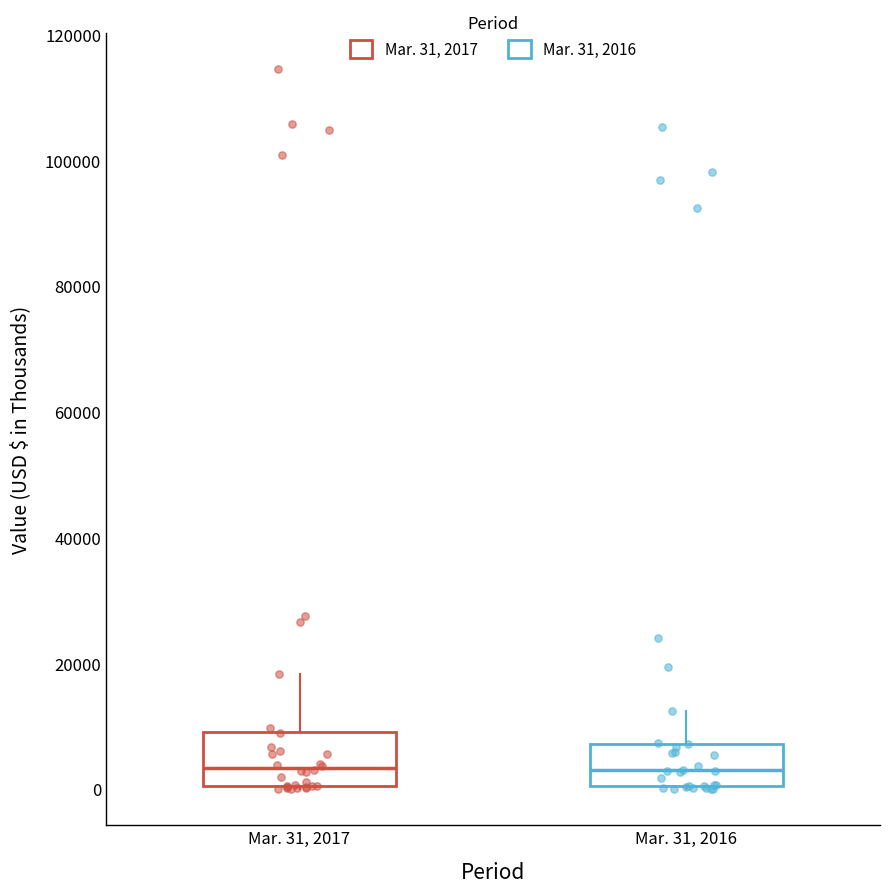

Reading left to right, read every box against the y-axis: the position of its median line, the range the box covers, and the ends of its whiskers. The values are not printed on the chart, so give them approximately, as read against the axis.

Mar. 31, 2017: median 4000, box 0 to 10000, whiskers 0 to 18000
Mar. 31, 2016: median 2000, box 0 to 8000, whiskers 0 to 12000